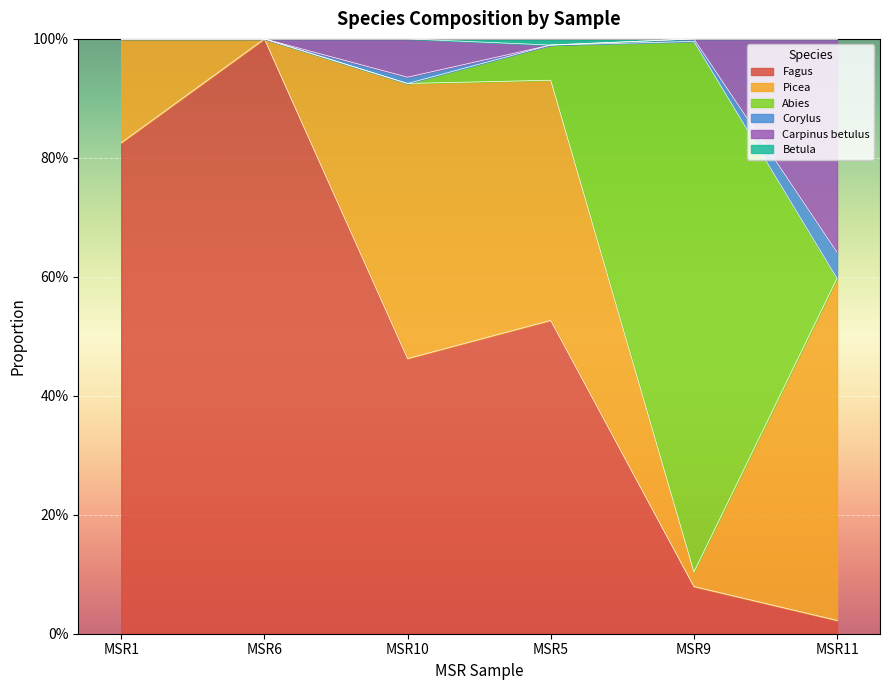

Between MSR11 and MSR6, which is larger?

MSR6